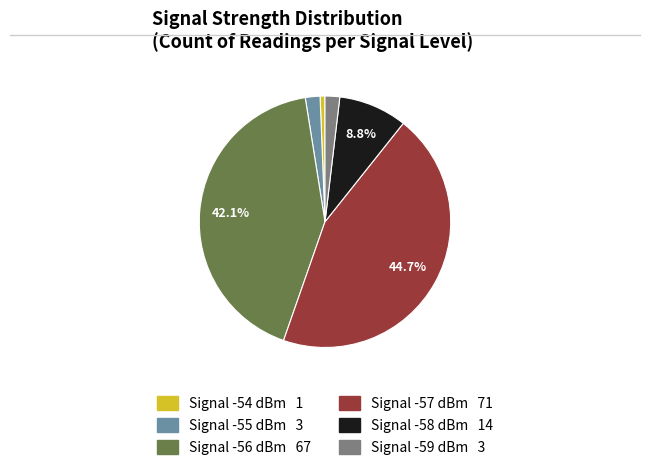

Does any single category account for the majority?

No